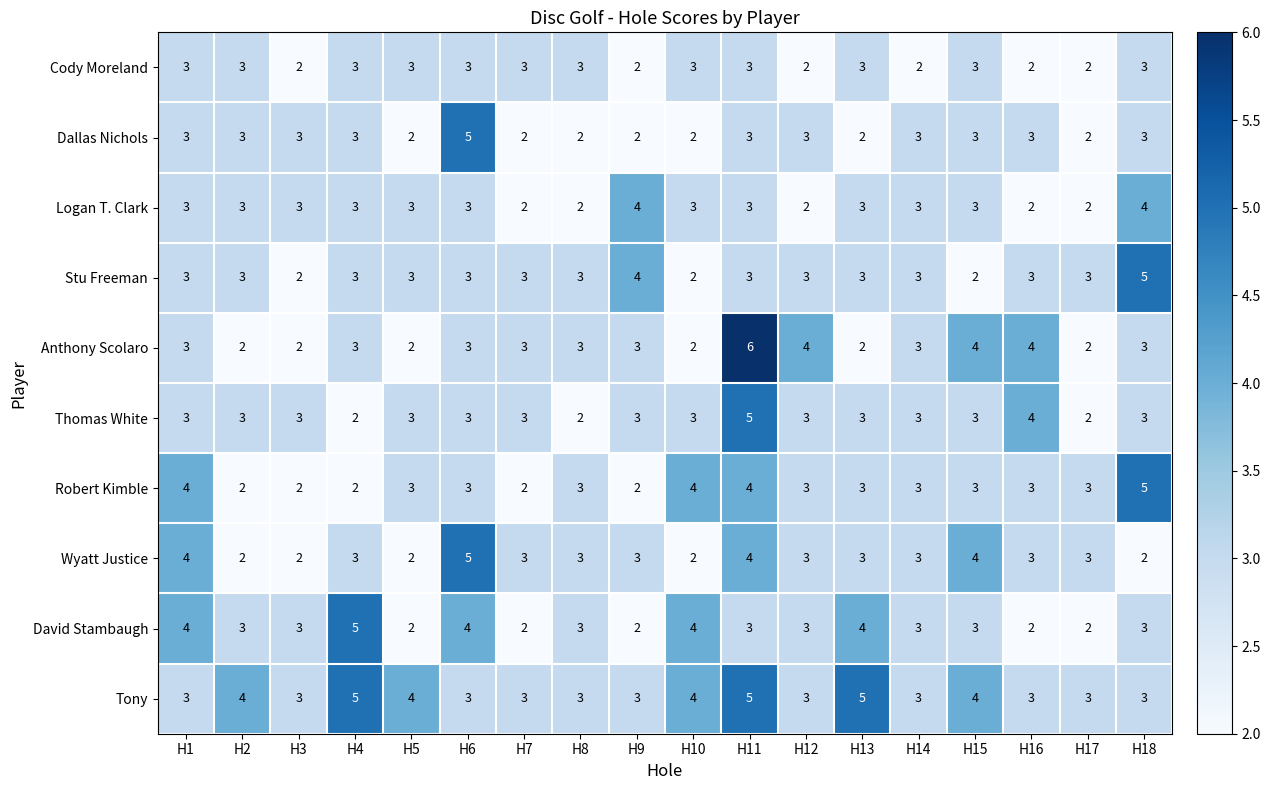

The Dallas Nichols series shows 5 at H4. True or false?

False